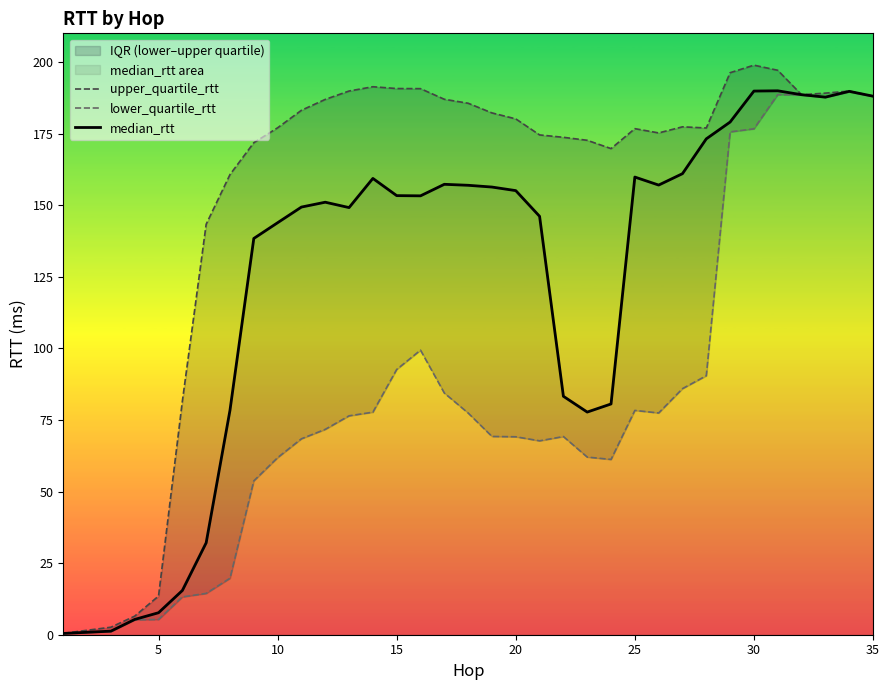

What is the maximum value for median_rtt?

189.9